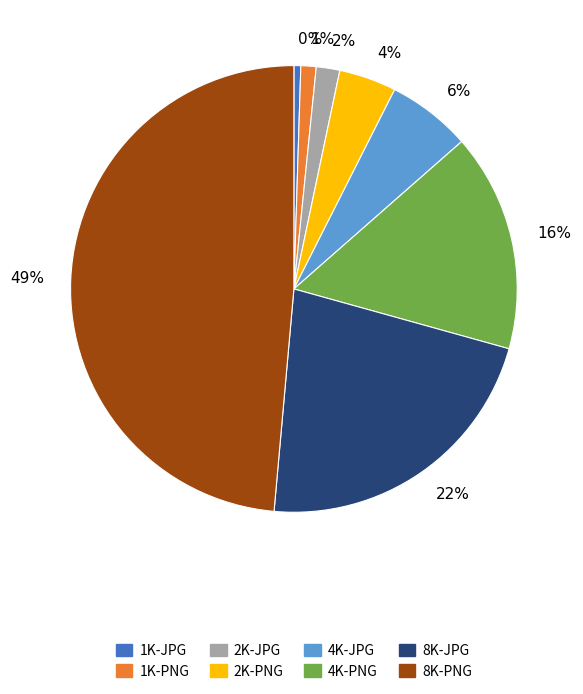

Count the number of slices in the pie.

8